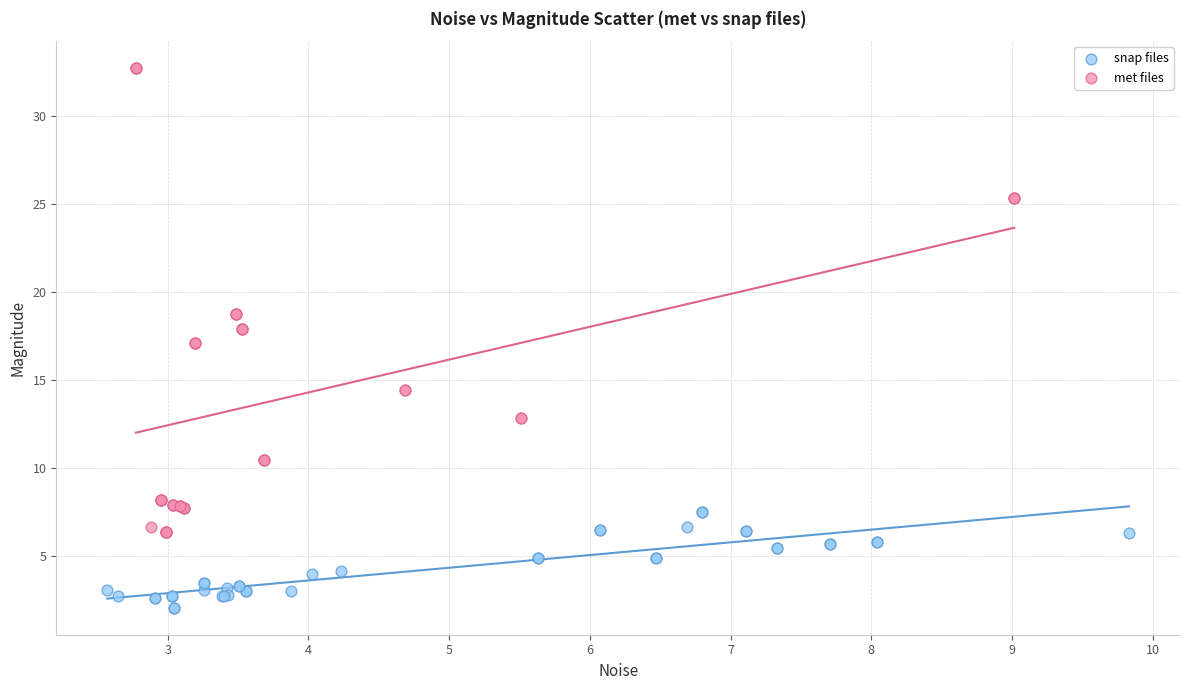

Which series reaches the maximum Y coordinate?

met files